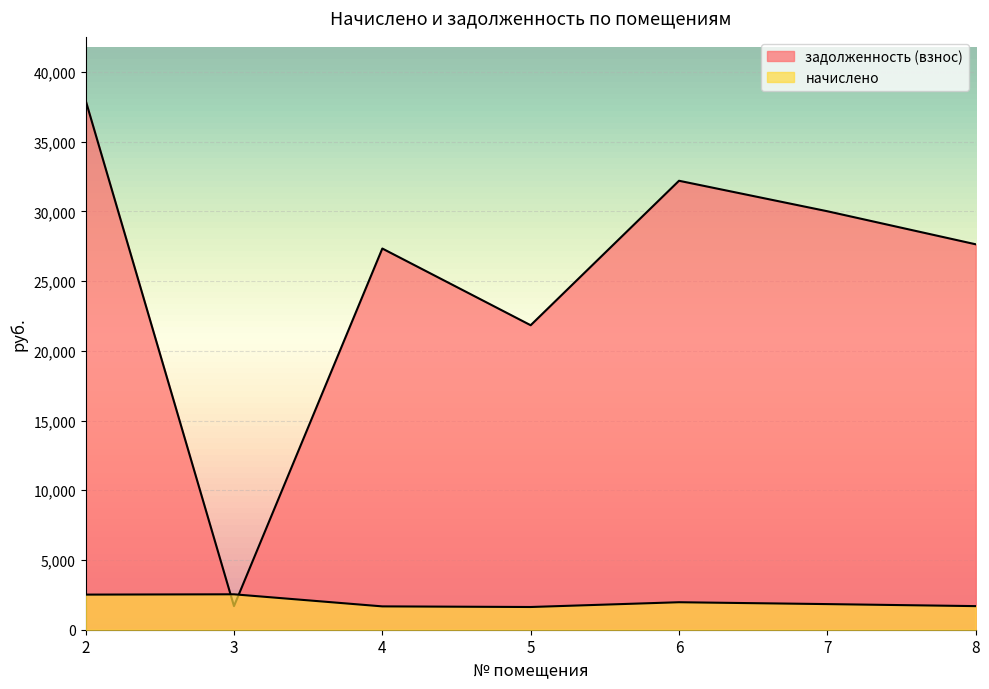

True or false: начислено has a value of 1089.4 at 6.

False